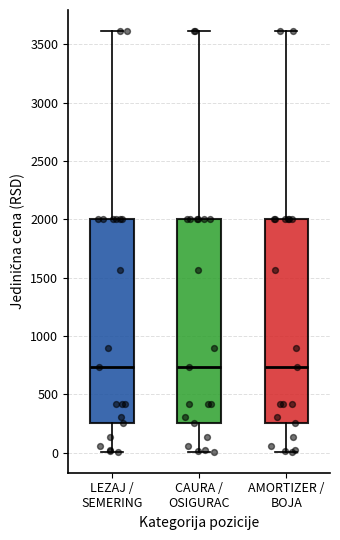

Where is the upper edge of the box for CAURA / OSIGURAC on the y-axis? The values are not printed on the chart, so give them approximately, as read against the axis.

2000